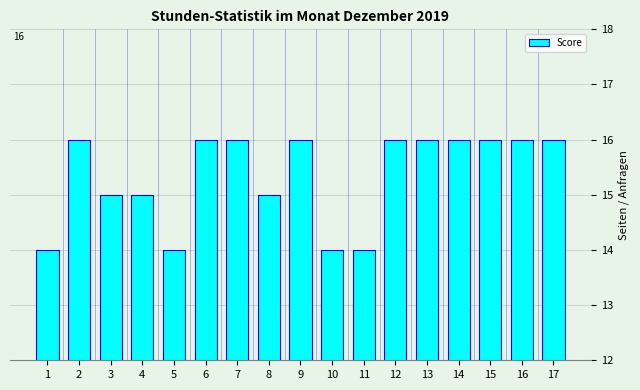

What is the minimum value shown in the chart?

14